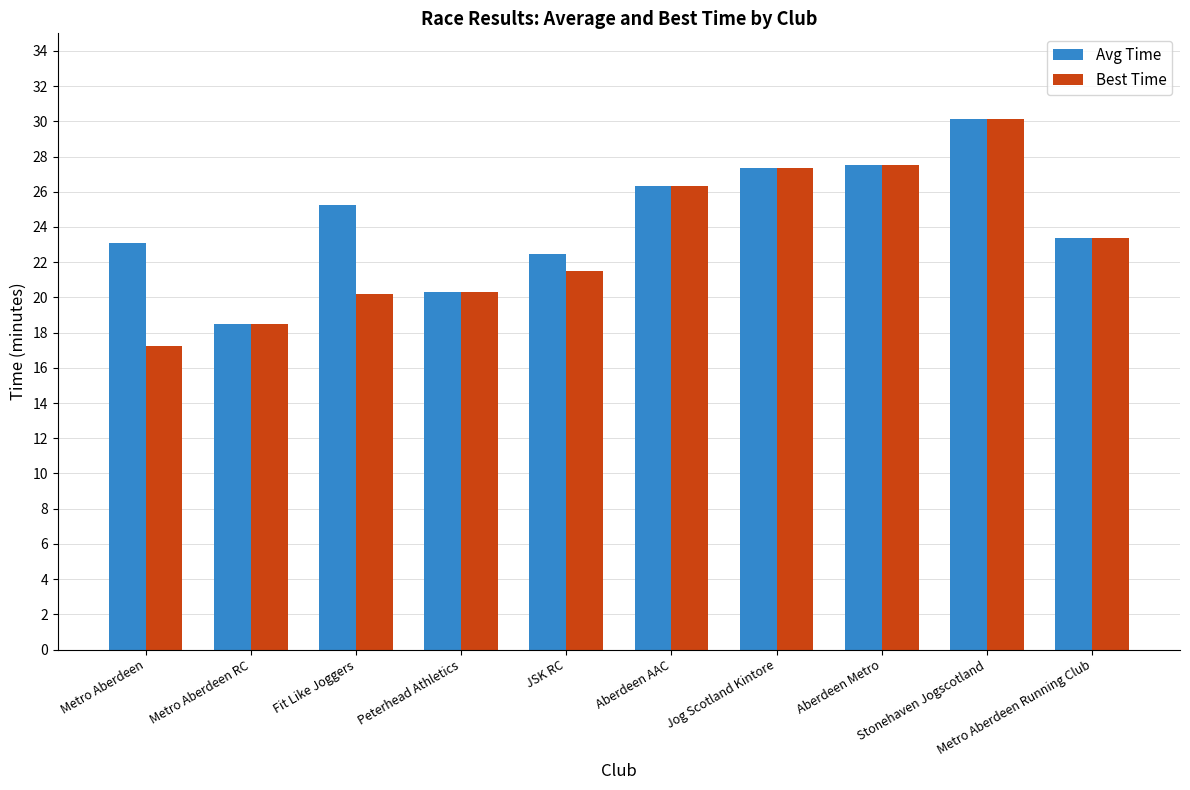

What value does the Avg Time series have at Aberdeen AAC?

26.3